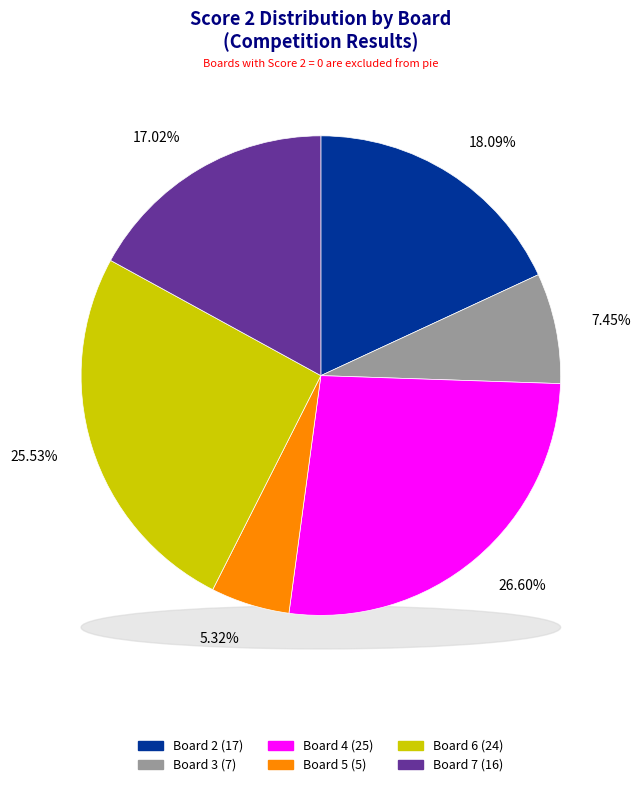

To the nearest percent, what is the combined percentage of Board 7 and Board 6?

43%